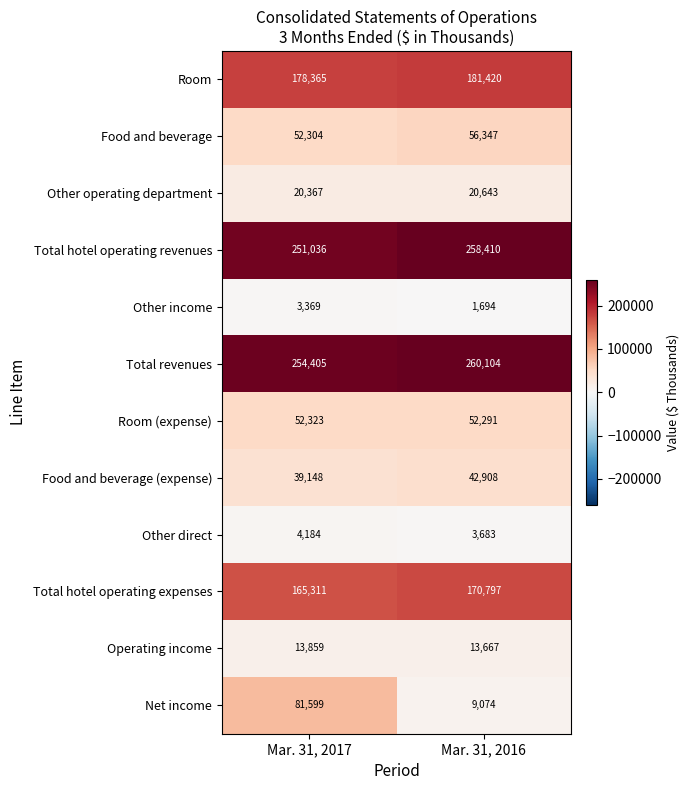

Reading right to left, list all the values displayed in this chart.

Room: Mar. 31, 2016=181420	Mar. 31, 2017=178365
Food and beverage: Mar. 31, 2016=56347	Mar. 31, 2017=52304
Other operating department: Mar. 31, 2016=20643	Mar. 31, 2017=20367
Total hotel operating revenues: Mar. 31, 2016=258410	Mar. 31, 2017=251036
Other income: Mar. 31, 2016=1694	Mar. 31, 2017=3369
Total revenues: Mar. 31, 2016=260104	Mar. 31, 2017=254405
Room (expense): Mar. 31, 2016=52291	Mar. 31, 2017=52323
Food and beverage (expense): Mar. 31, 2016=42908	Mar. 31, 2017=39148
Other direct: Mar. 31, 2016=3683	Mar. 31, 2017=4184
Total hotel operating expenses: Mar. 31, 2016=170797	Mar. 31, 2017=165311
Operating income: Mar. 31, 2016=13667	Mar. 31, 2017=13859
Net income: Mar. 31, 2016=9074	Mar. 31, 2017=81599